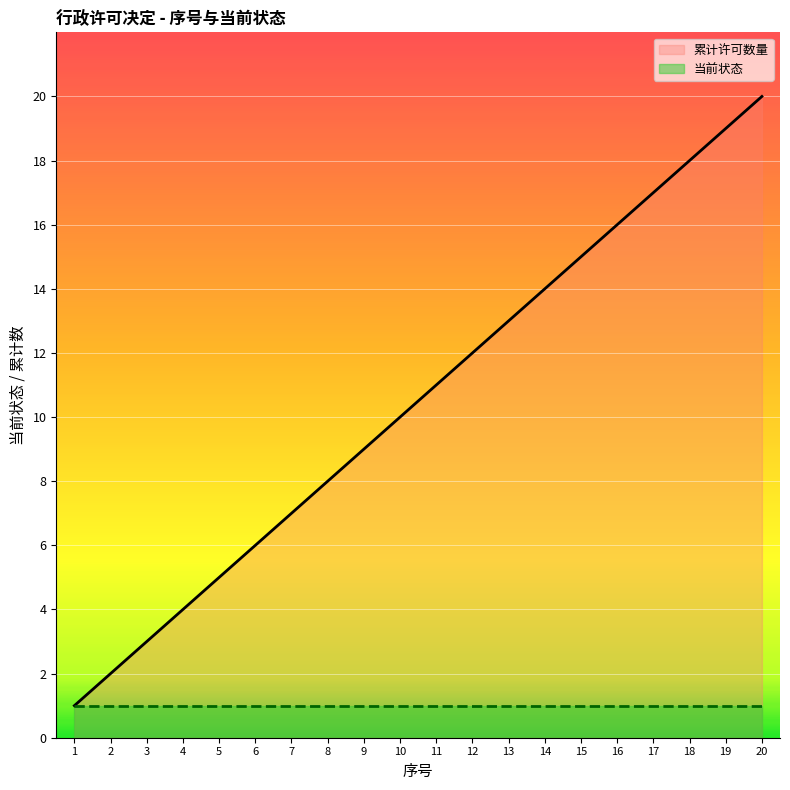

What is the value of the 16th point from the left?

16